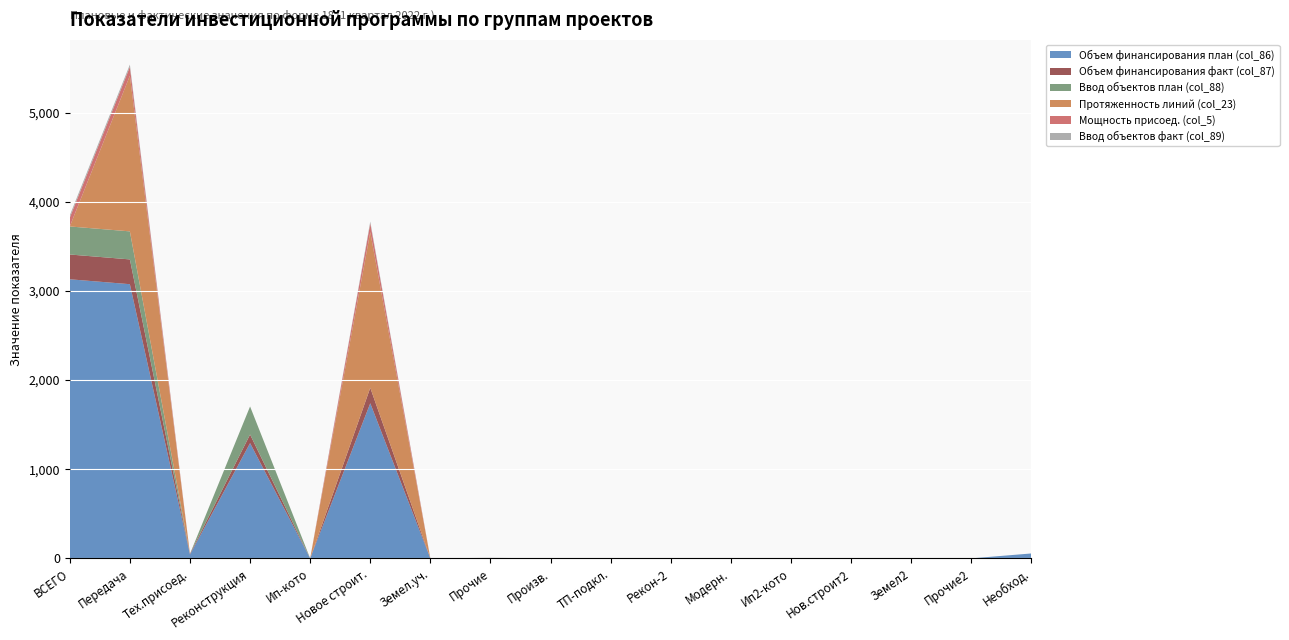

What is the maximum value for Объем финансирования план (col_86)?

3130.8